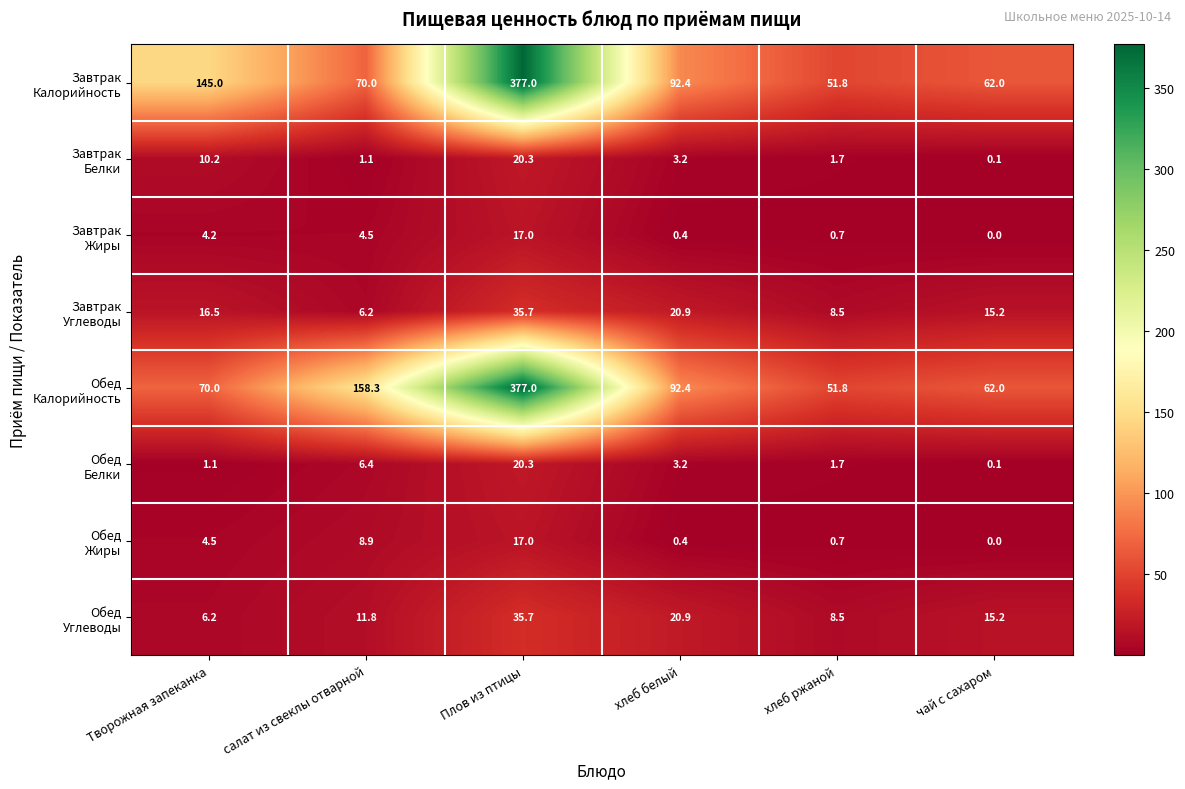

What is the spread (max minus min) of values at салат из свеклы отварной?

157.2